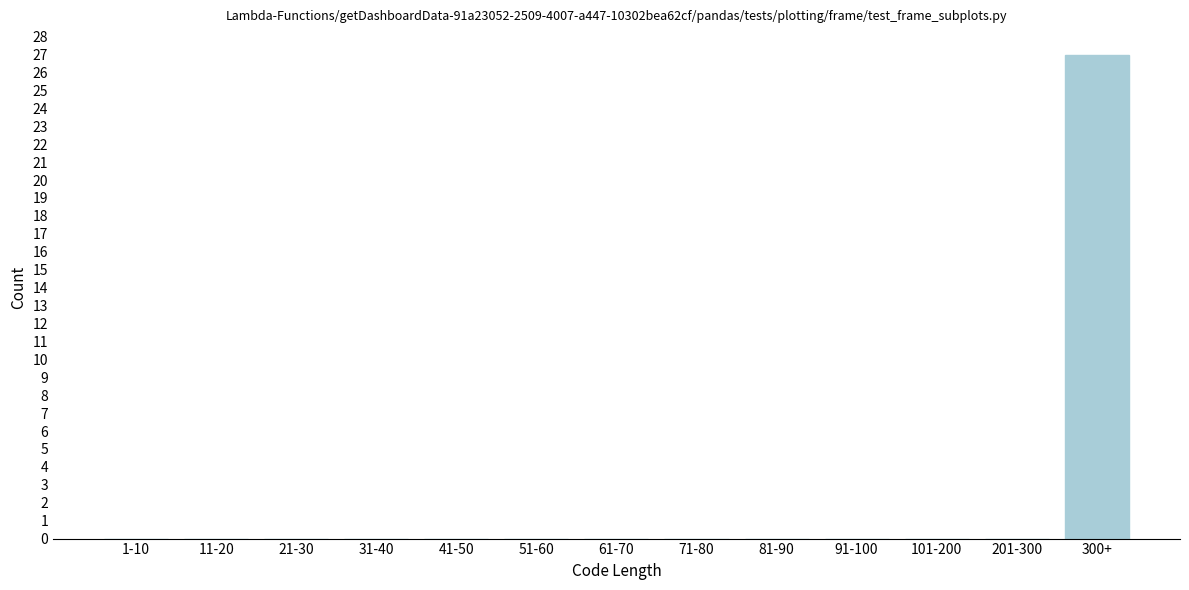

Reading left to right, transcribe all the data shown in this chart.

1-10=0	11-20=0	21-30=0	31-40=0	41-50=0	51-60=0	61-70=0	71-80=0	81-90=0	91-100=0	101-200=0	201-300=0	300+=27